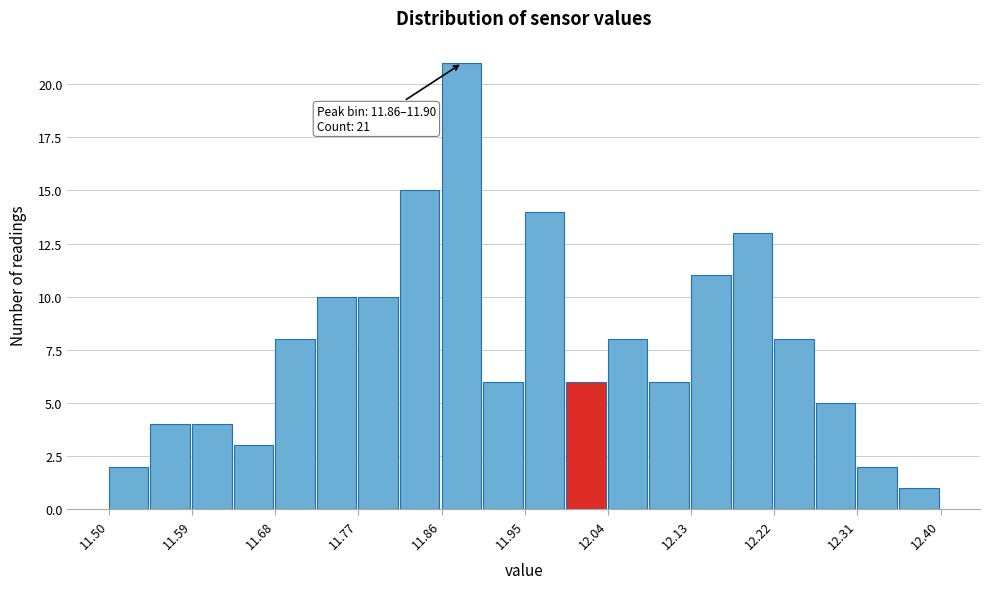

Over which range of the x-axis is the bar tallest?

11.860 to 11.905